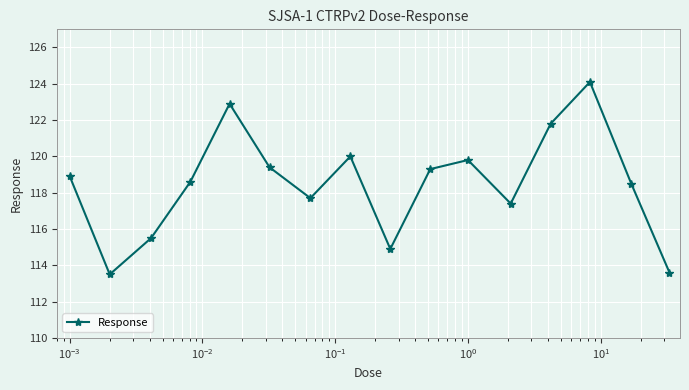

What is the maximum value shown in the chart?

124.1